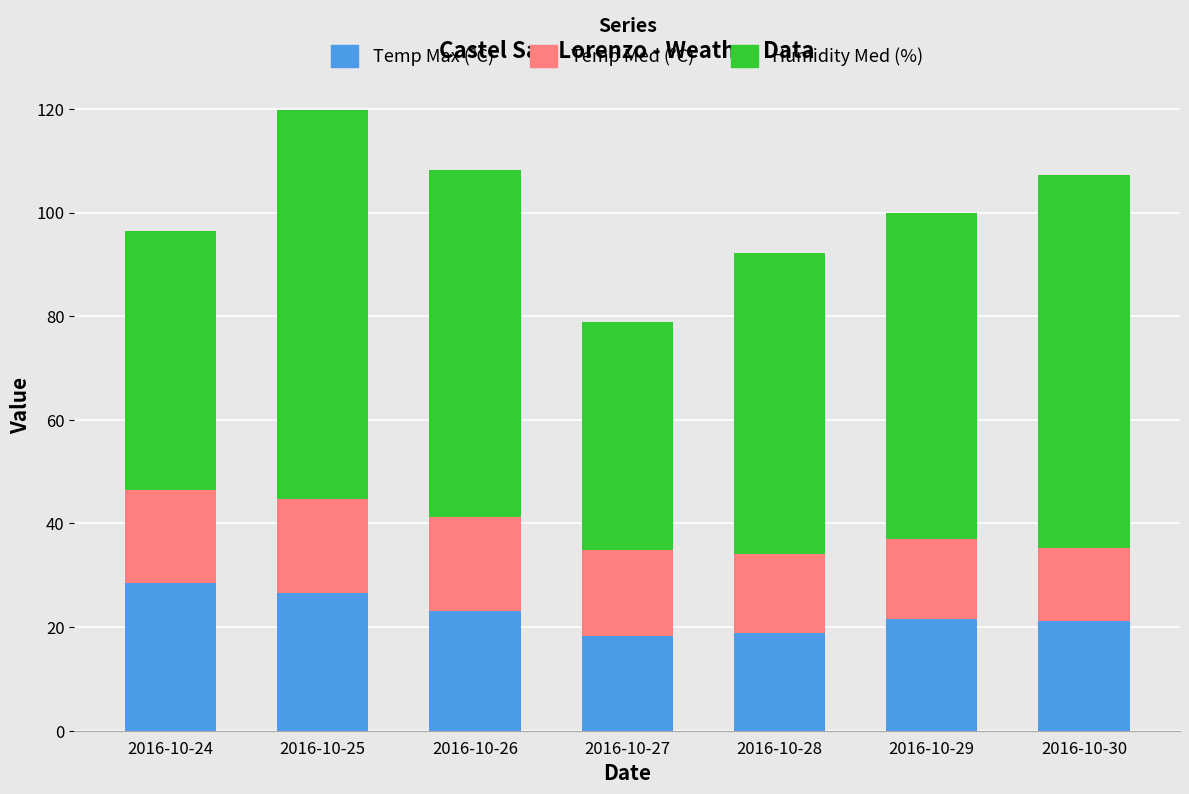

What are all the series names shown in the legend?

Temp Max (°C), Temp Med (°C), Humidity Med (%)